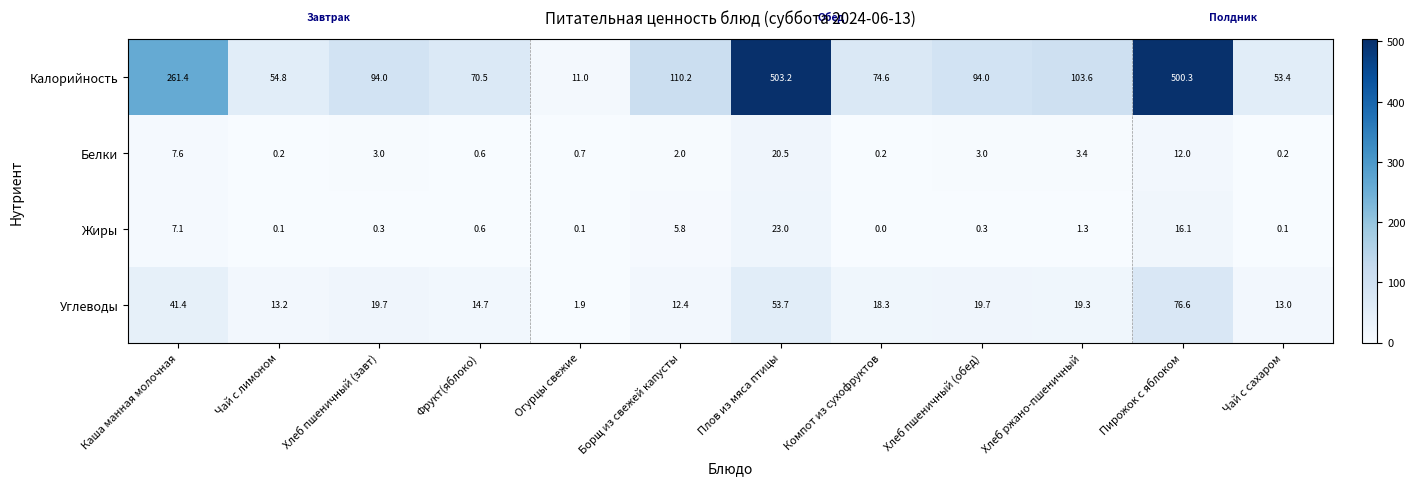

Which series has the largest total across all categories?

Калорийность